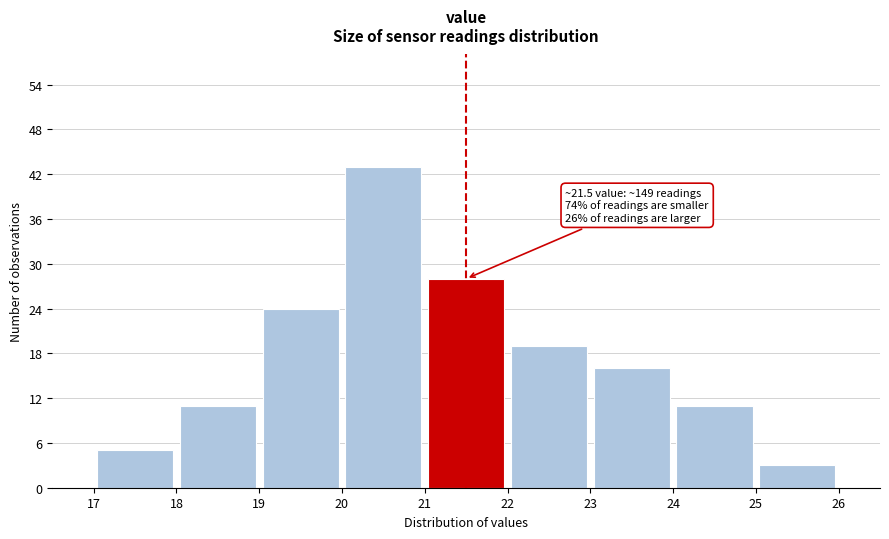

Over which range of the x-axis is the bar tallest?

20 to 21